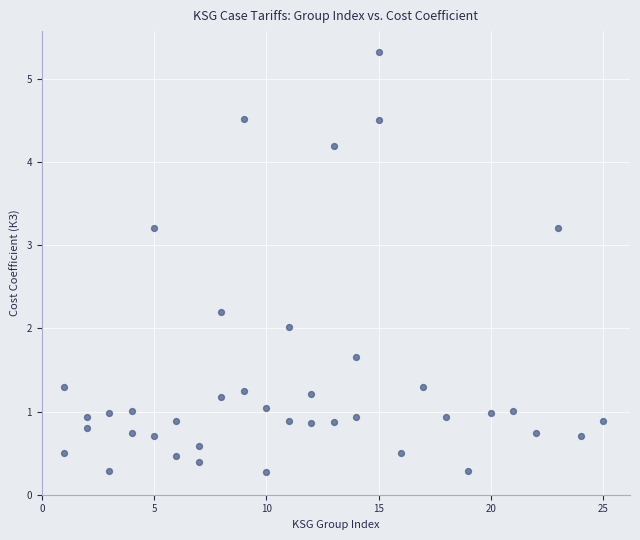

What is the range of X values (max minus min)?

24.0